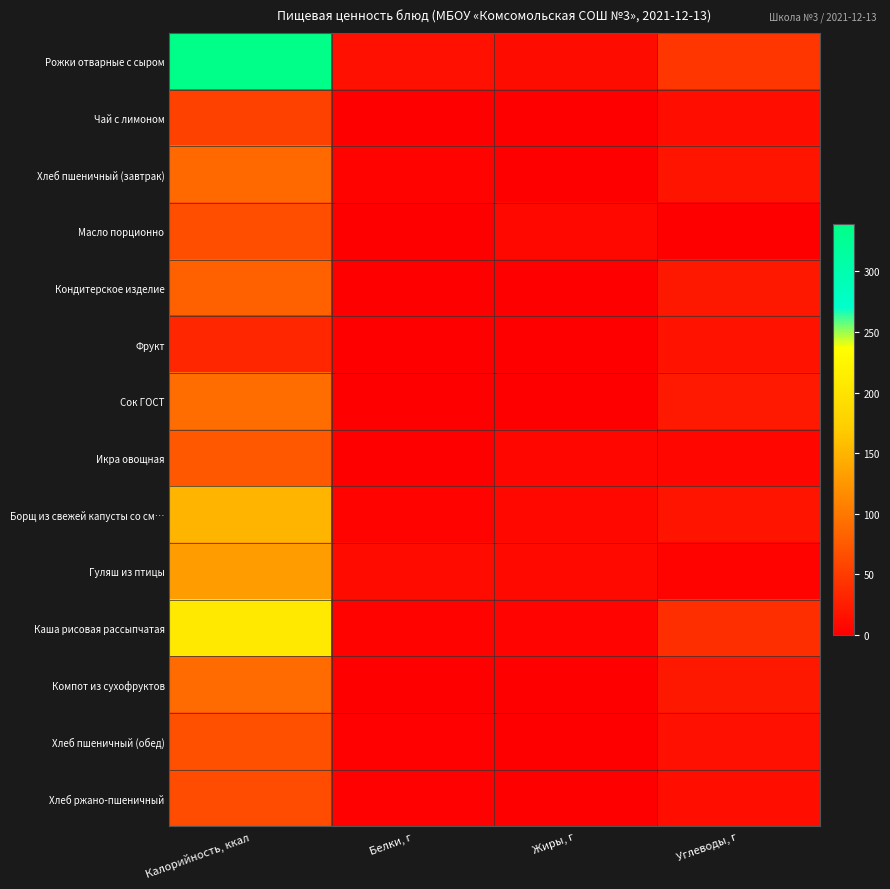

How many distinct data groups are displayed?

14